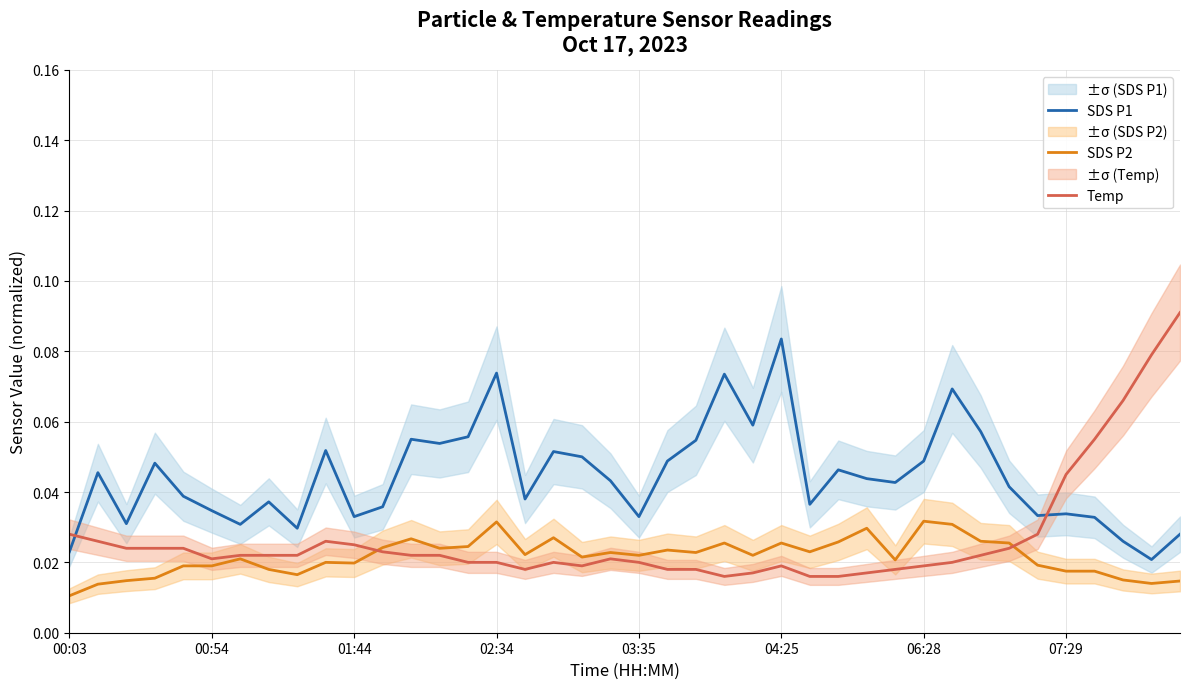

What are all the series names shown in the legend?

SDS P1, SDS P2, Temp